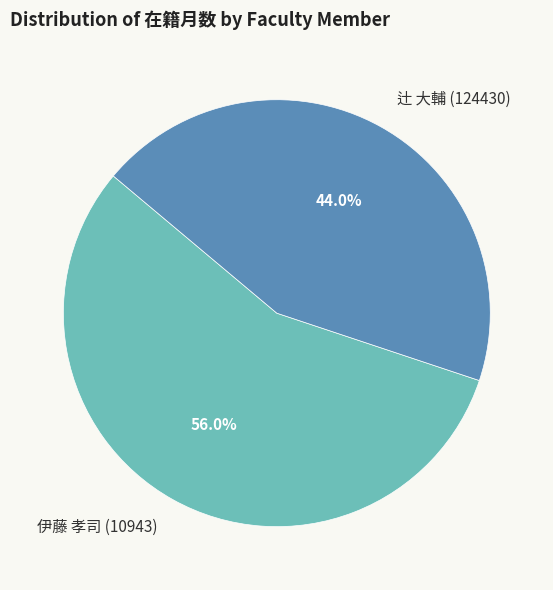

What percentage is the 伊藤 孝司 (10943) slice, to the nearest percent?

56%